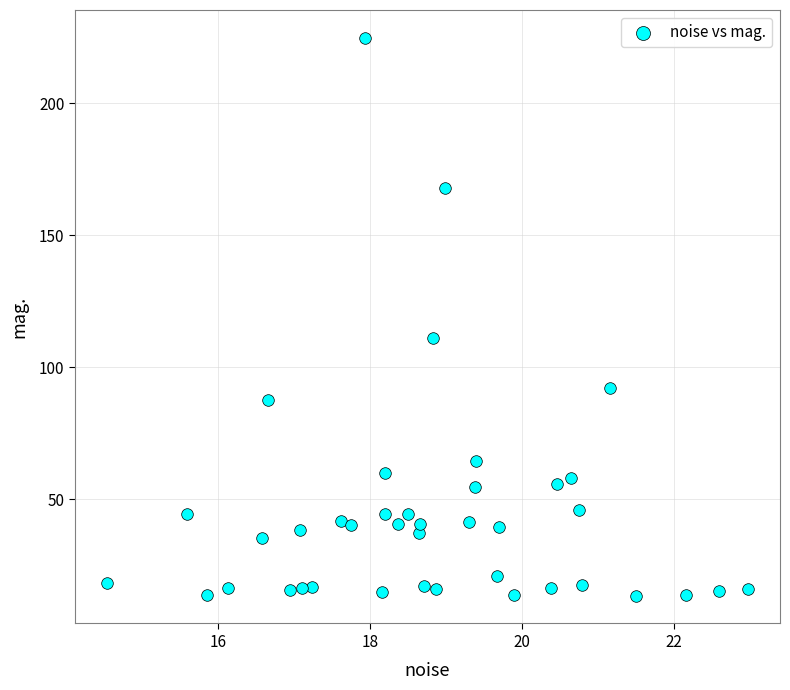

What is the range of X values (max minus min)?

8.4